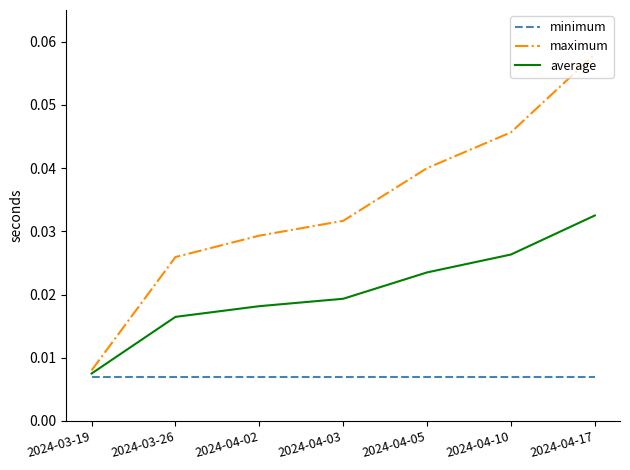

At which category is the sum across all series the highest?

2024-04-17